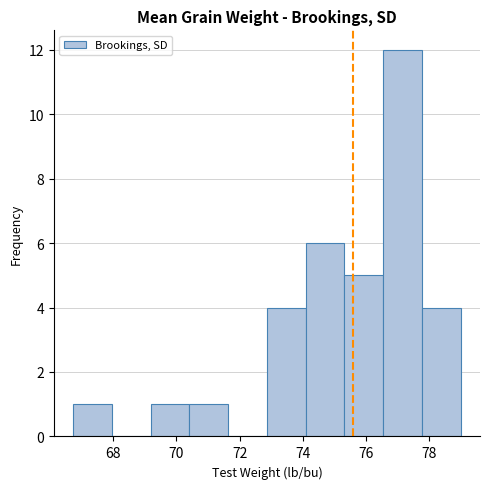

Reading left to right, transcribe this chart: for each bar, give the range it covers on the x-axis and its height. Neither the bar edges nor the heights are printed on the chart, so give them approximately, as read against the axes.

66.8 to 68.0: 1
68.0 to 69.2: 0
69.2 to 70.4: 1
70.4 to 71.6: 1
71.6 to 72.8: 0
72.8 to 74.0: 4
74.0 to 75.4: 6
75.4 to 76.6: 5
76.6 to 77.8: 12
77.8 to 79.0: 4